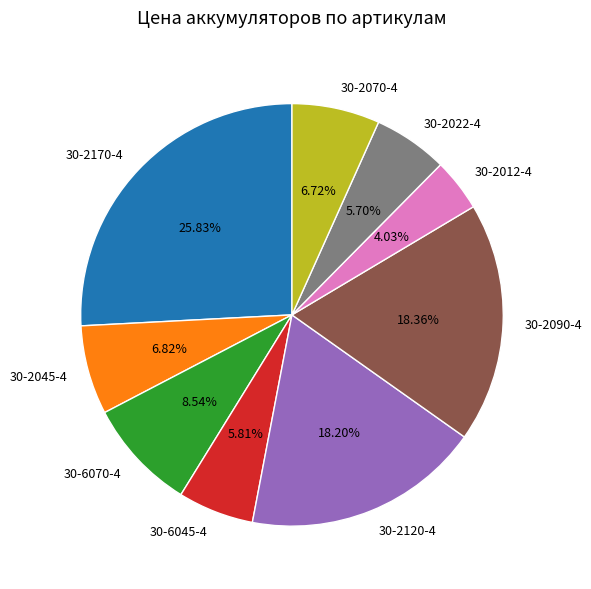

Is 30-2120-4 the majority of the pie?

No